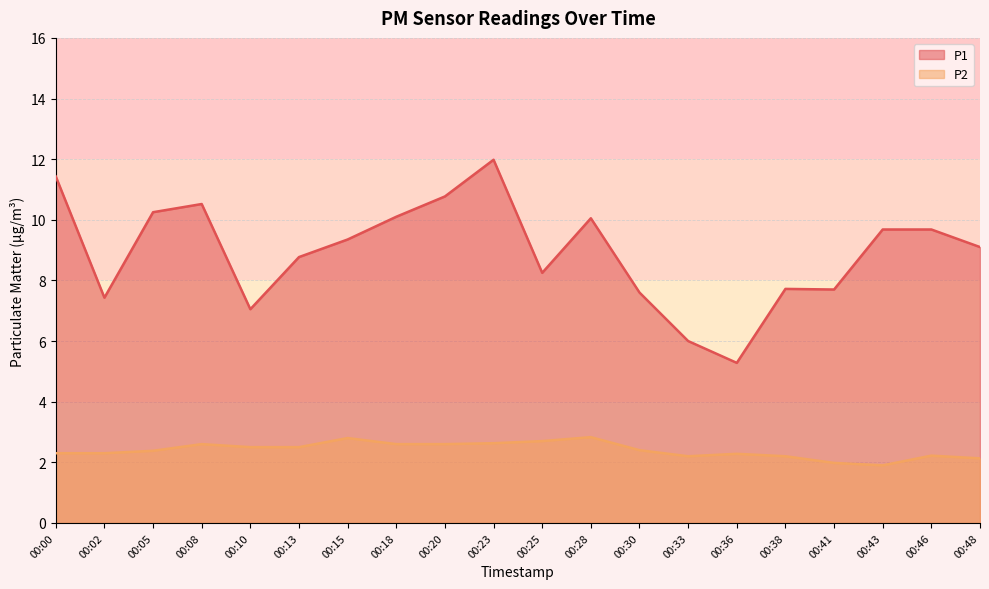

How many categories are shown in the chart?

20